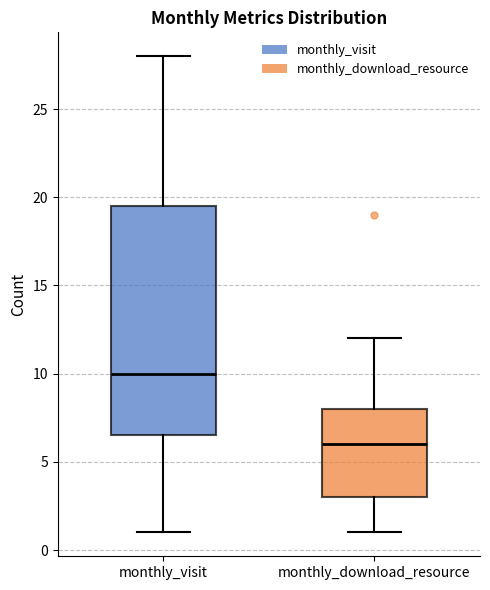

Reading left to right, transcribe this box plot: for each box, give where its median line is, the range the box spans, and where its two whiskers end, as read against the y-axis. The values are not printed on the chart, so give them approximately, as read against the axis.

monthly_visit: median 10.0, box 6.5 to 19.5, whiskers 1.0 to 28.0
monthly_download_resource: median 6.0, box 3.0 to 8.0, whiskers 1.0 to 12.0